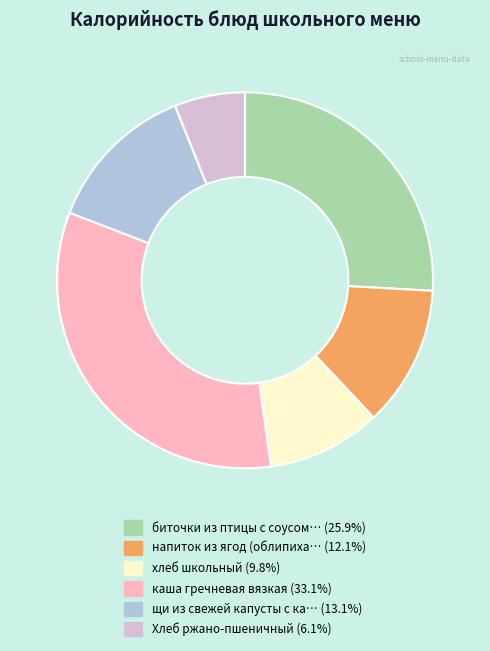

Does any single category account for the majority?

No